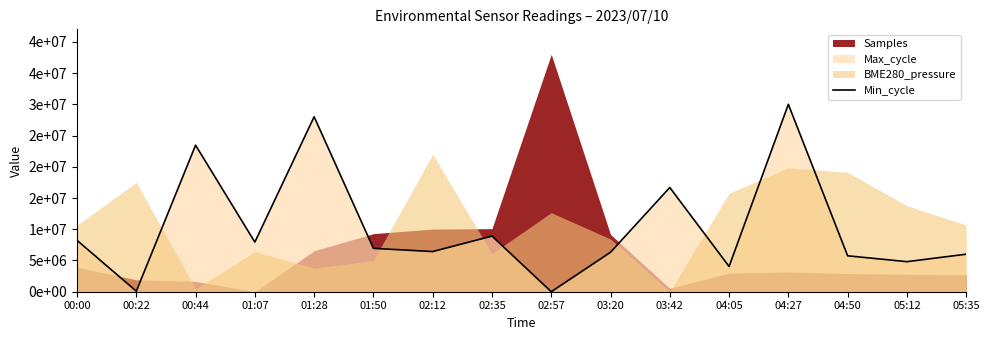

Which category has the highest value across all series?

04:27